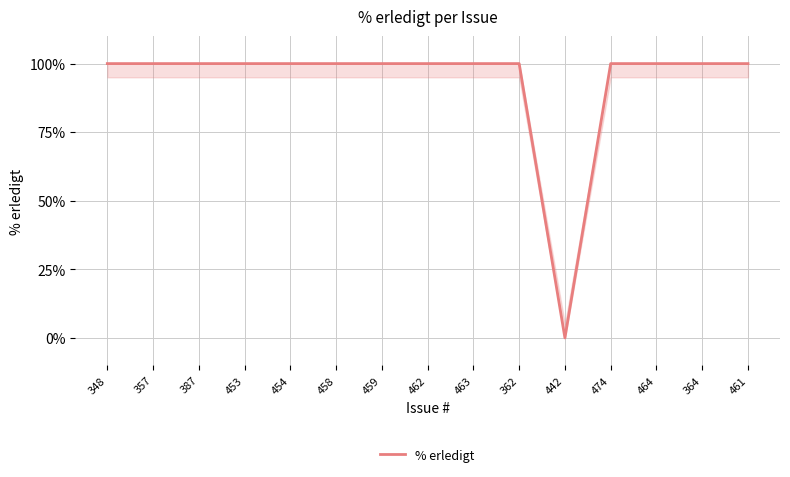

Reading left to right, transcribe all the data shown in this chart.

348=100	357=100	387=100	453=100	454=100	458=100	459=100	462=100	463=100	362=100	442=0	474=100	464=100	364=100	461=100